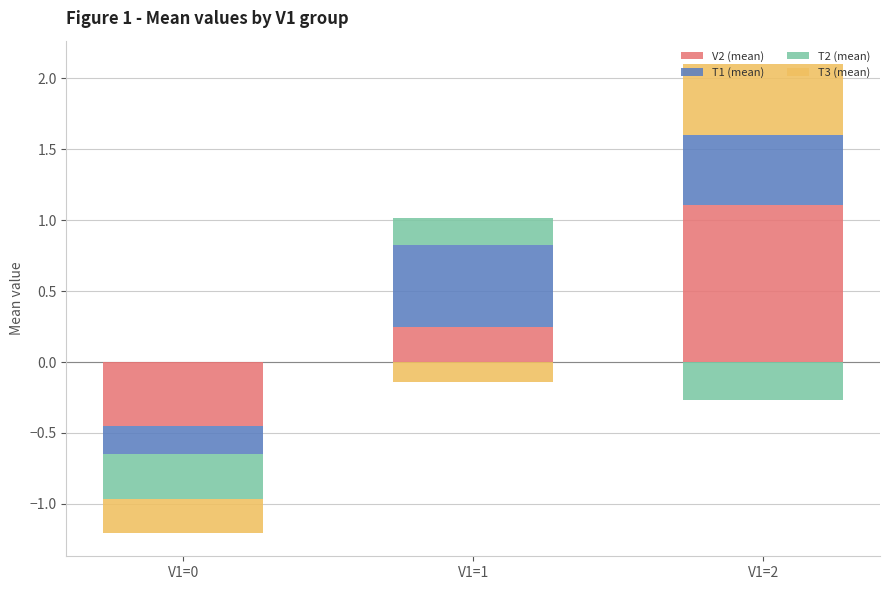

Rank the categories by T1 (mean) value from highest to lowest.

V1=1, V1=2, V1=0